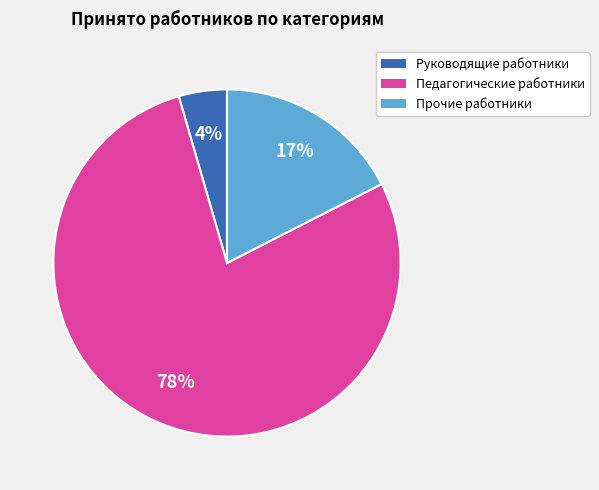

Which category has the smallest portion of the pie?

Руководящие работники